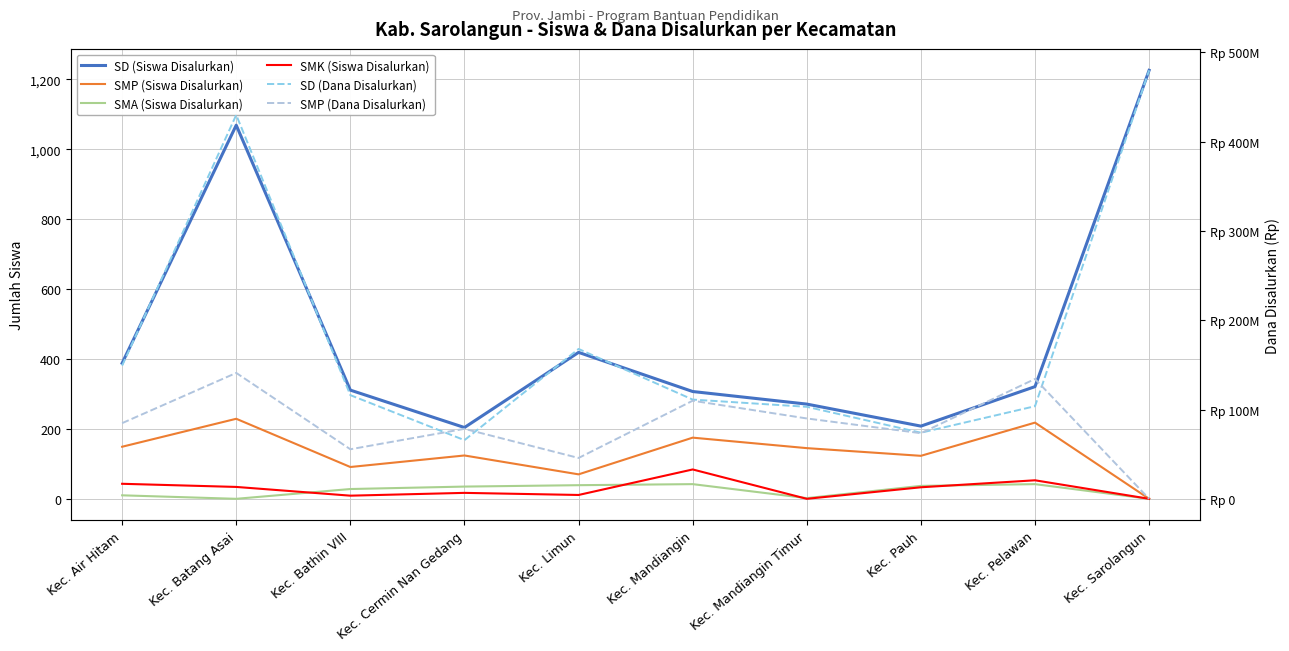

Rank the series at Kec. Pelawan from lowest to highest value.

SMA (Siswa Disalurkan), SMK (Siswa Disalurkan), SMP (Siswa Disalurkan), SD (Siswa Disalurkan), SD (Dana Disalurkan), SMP (Dana Disalurkan)